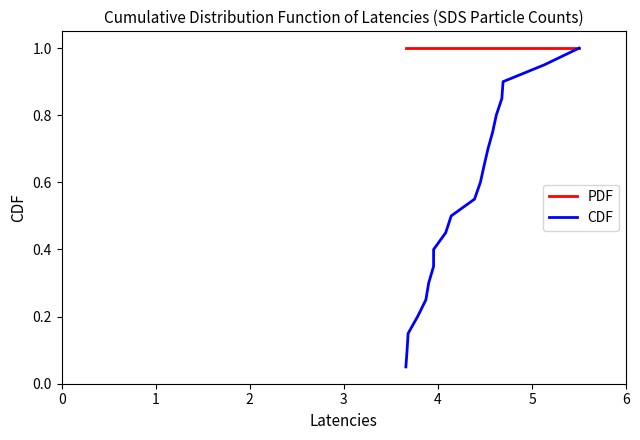

The value of PDF at 17 is 1.5. True or false?

False